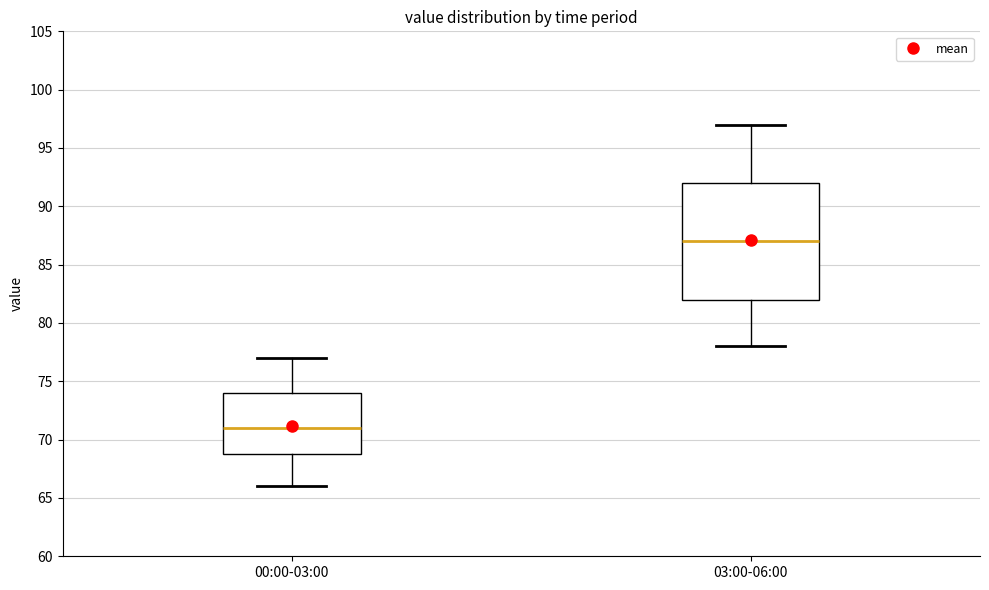

Which box is the tallest, from its lower edge to its upper edge?

03:00-06:00